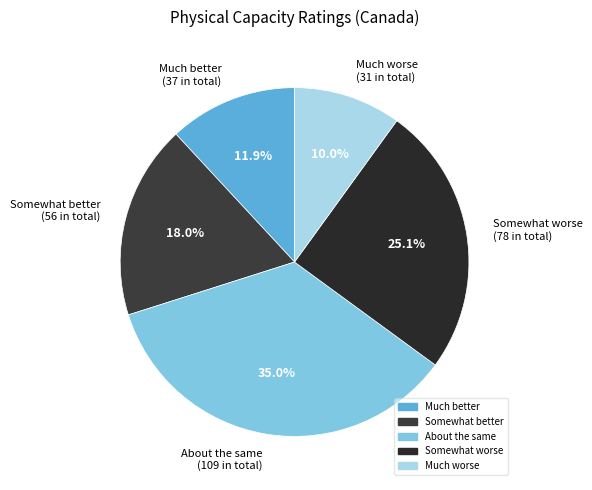

Between Much worse (31 in total) and Somewhat worse (78 in total), which is larger?

Somewhat worse (78 in total)